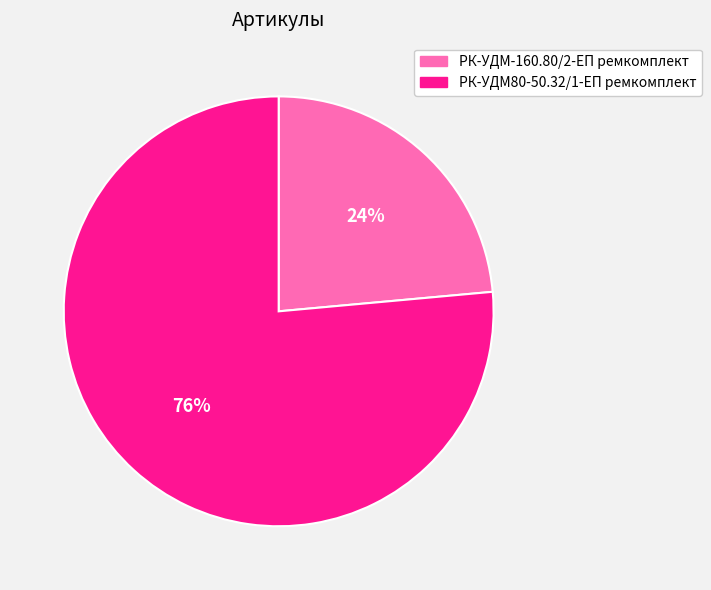

To the nearest percent, what is the average slice percentage?

50%